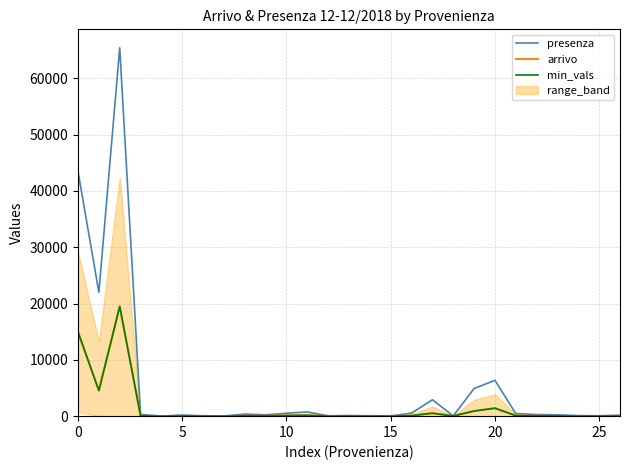

Rank the series by their maximum value, from lowest to highest.

arrivo, min_vals, presenza